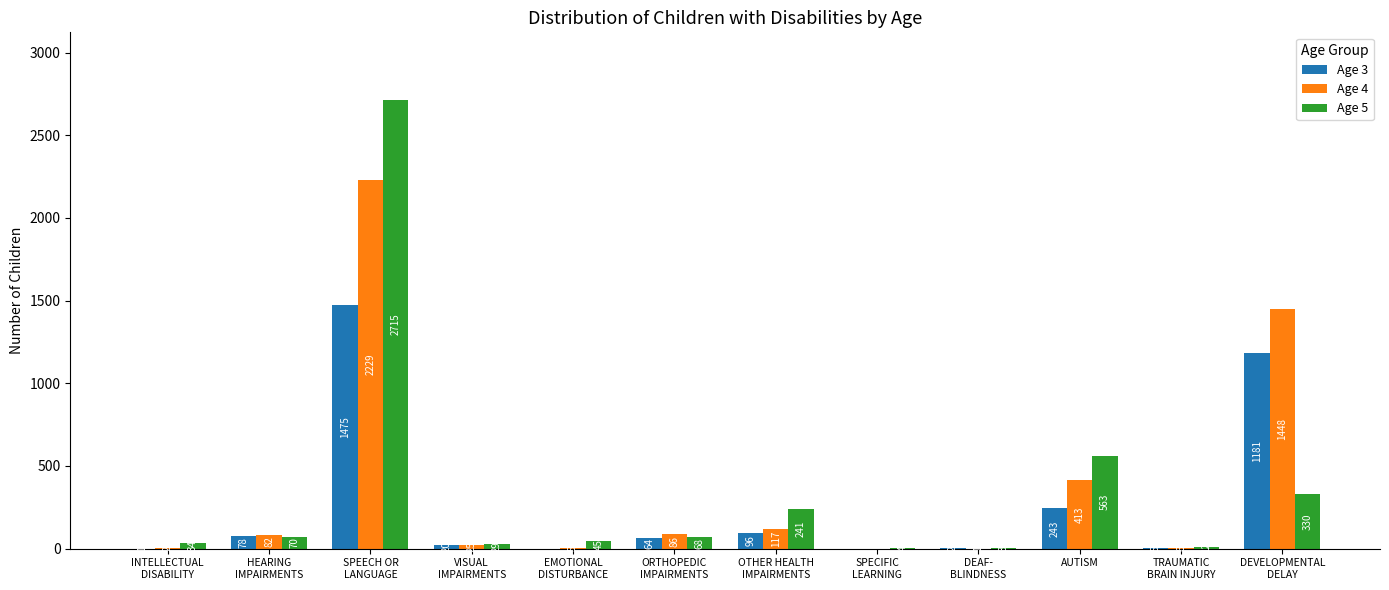

True or false: Age 3 has a value of 243 at AUTISM.

True